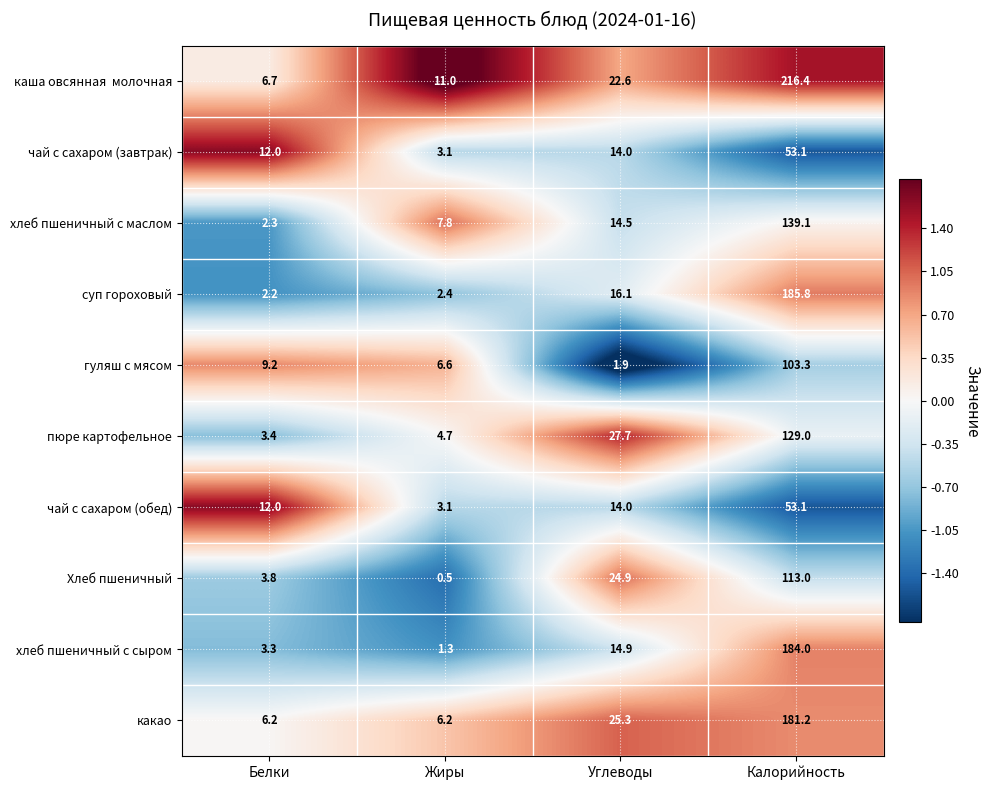

Which label corresponds to the smallest value in the chart?

Жиры